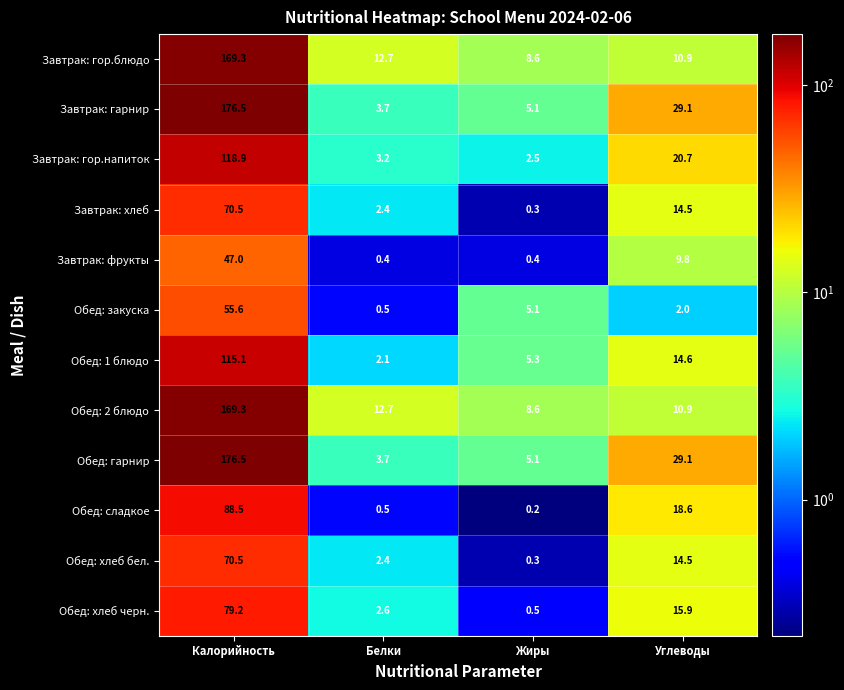

Which category has the lowest value across all series?

Жиры